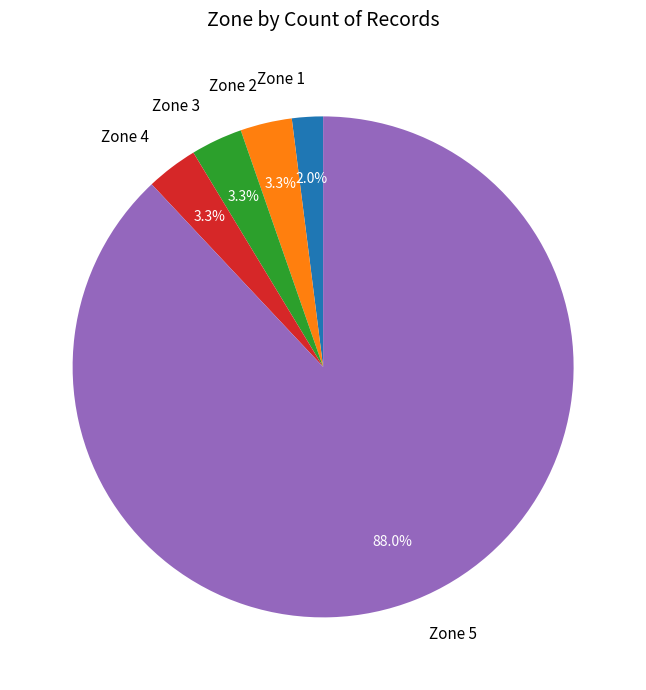

Is Zone 5 the majority of the pie?

Yes